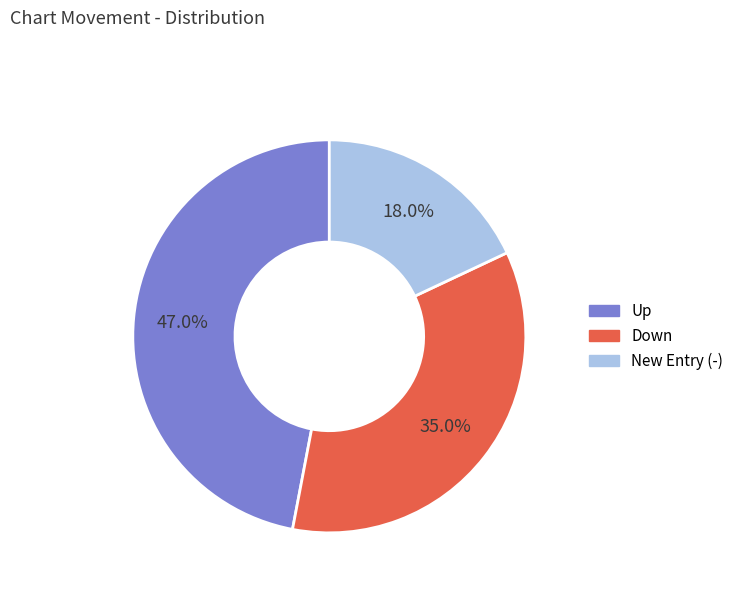

Does any single category account for the majority?

No